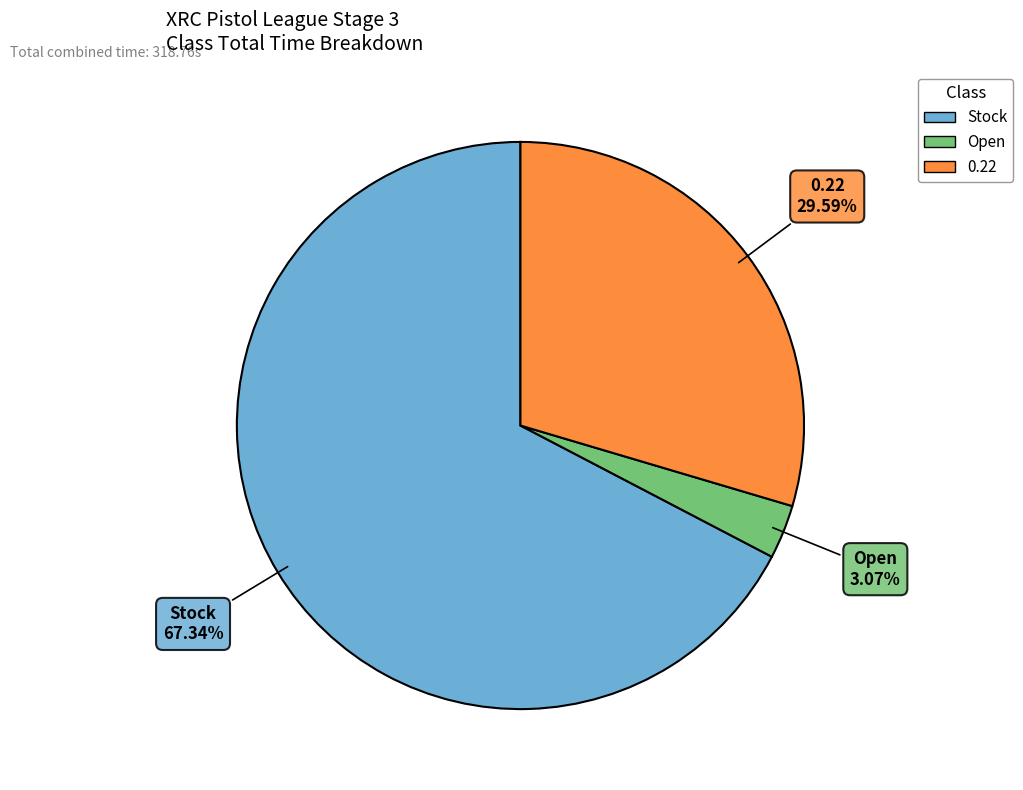

What is the ratio of the value at Stock to the value at 0.22?

2.3